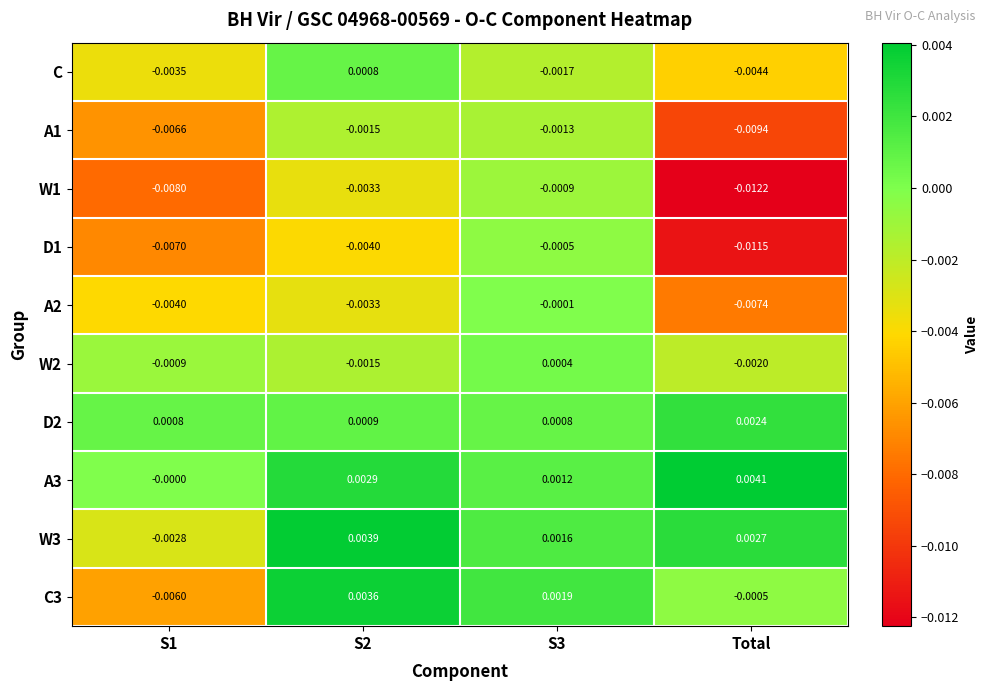

At which label does A2 reach its minimum?

Total